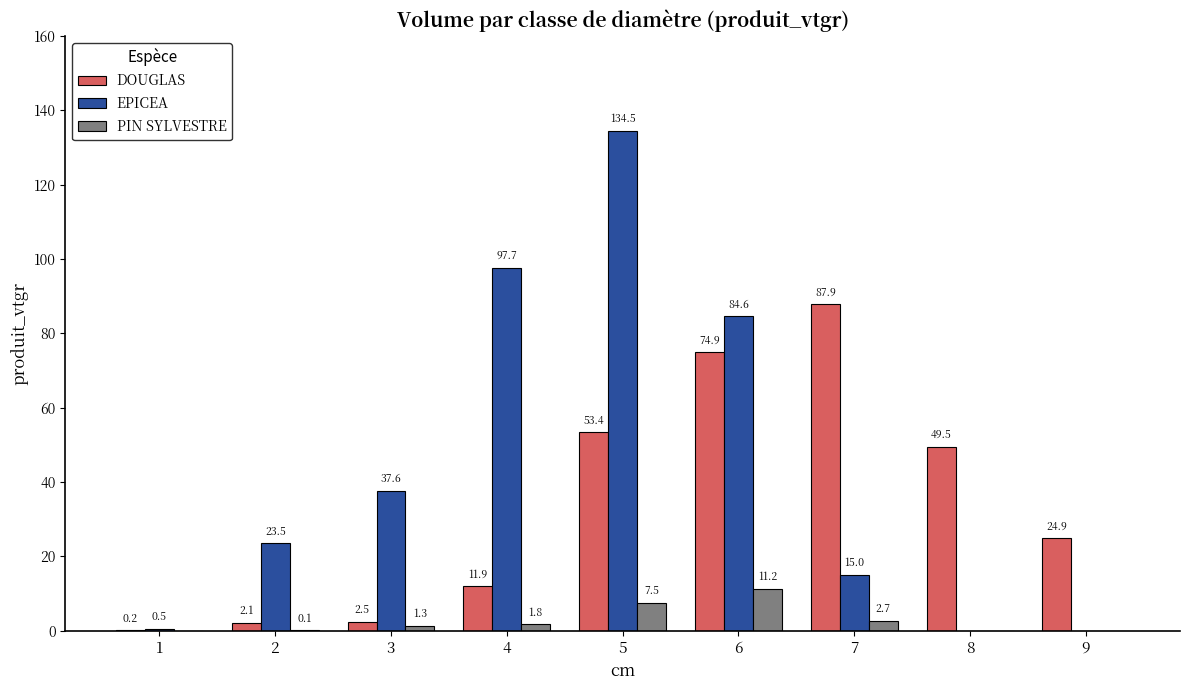

Which series has the largest total across all categories?

EPICEA